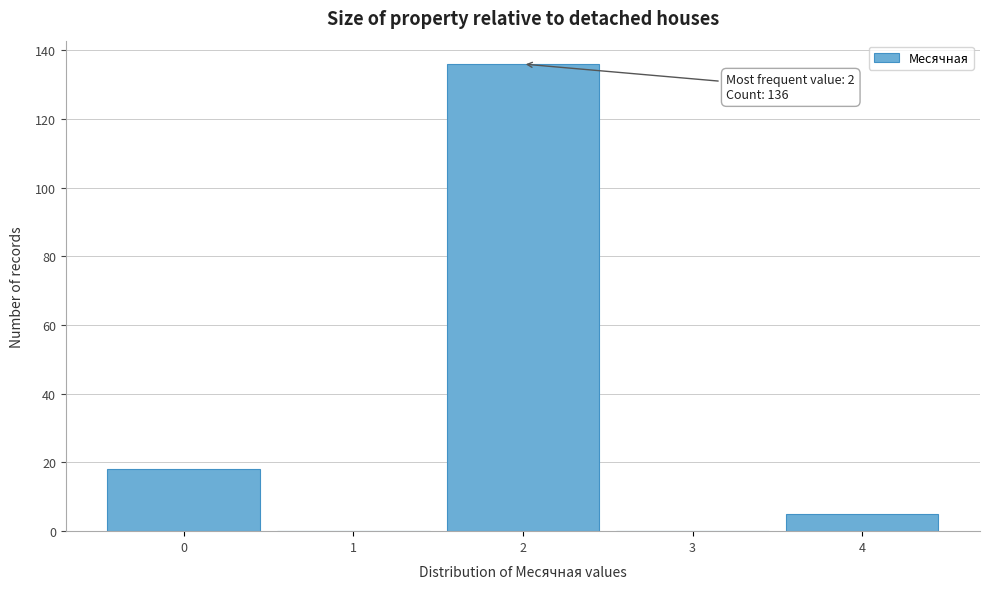

Over which range of the x-axis is the bar tallest?

1.5 to 2.5